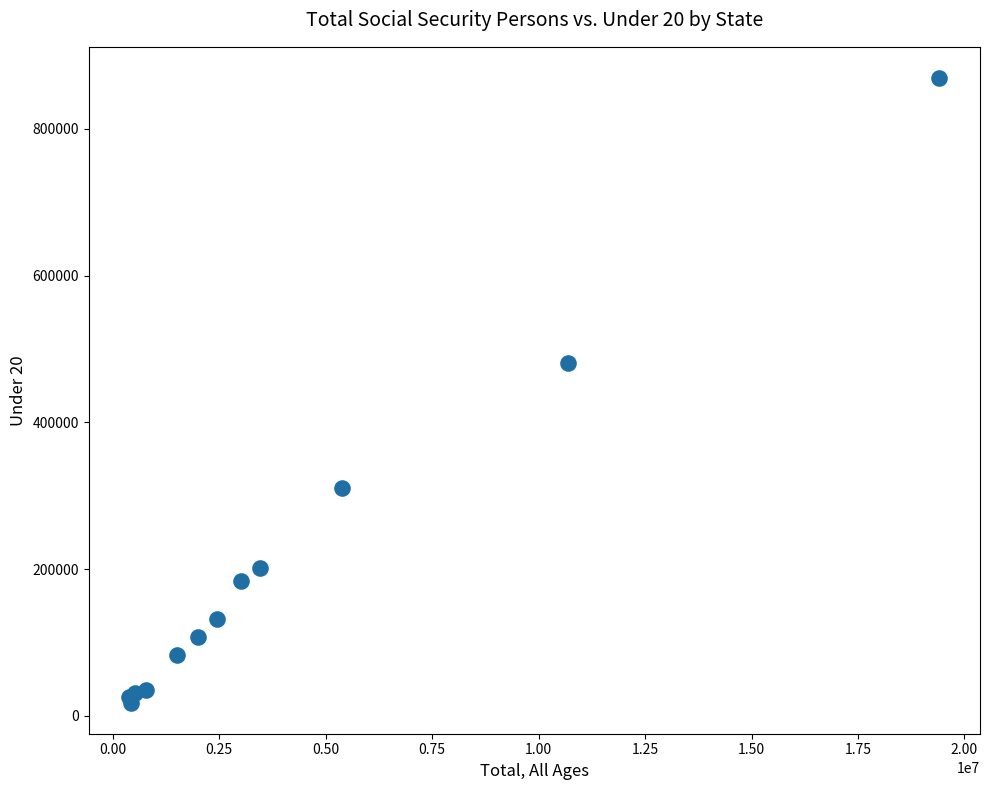

What Y value in the scatter plot is closest to 443804?

480841